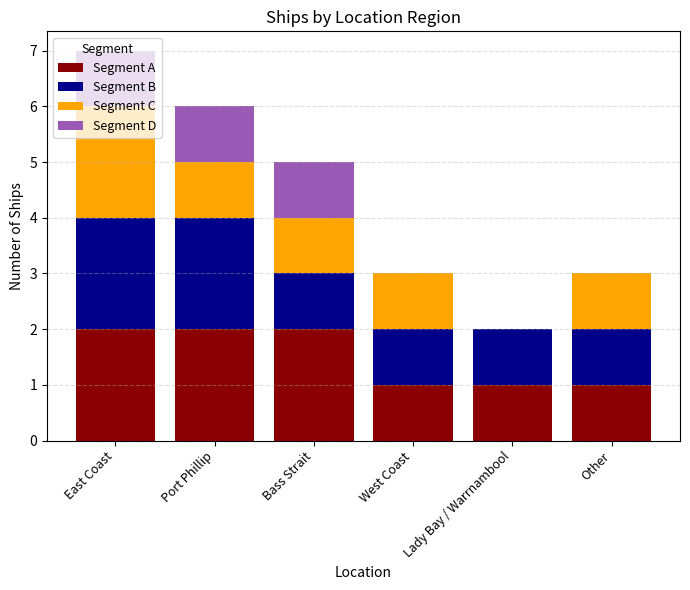

What is the total value across all series at Bass Strait?

5